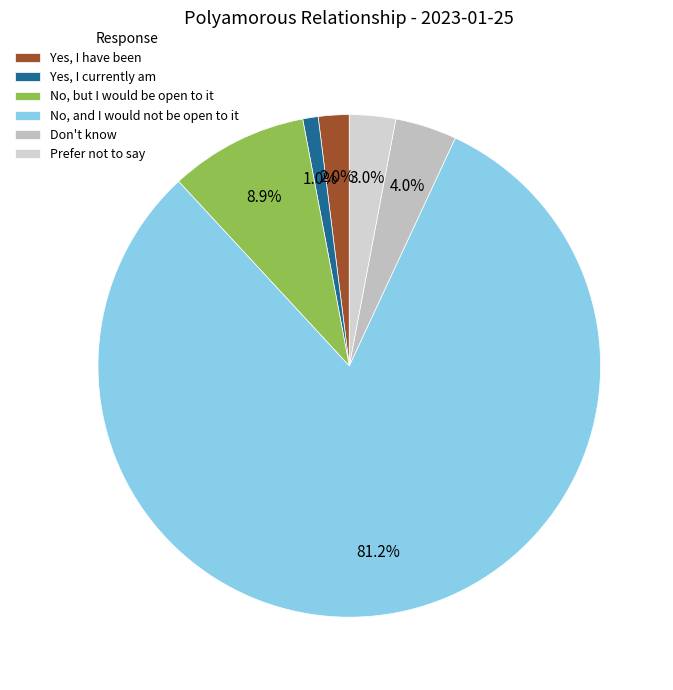

True or false: No, and I would not be open to it accounts for 81% of the total.

True